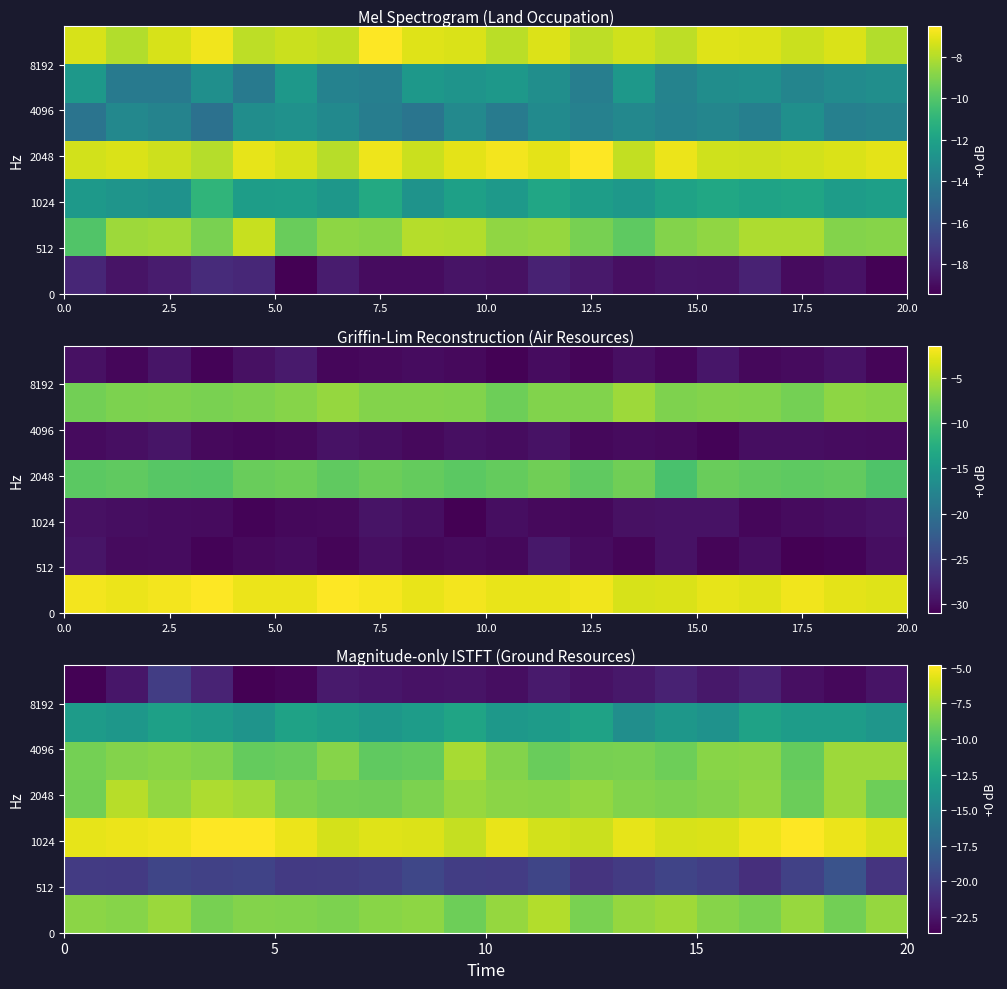

What is the lowest value of the row_0 series?

-9.0